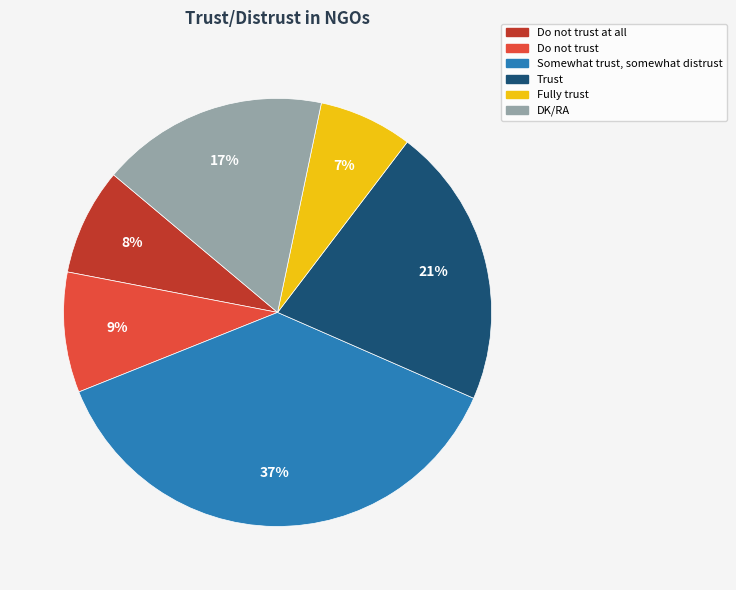

Which has a higher value, Do not trust or DK/RA?

DK/RA